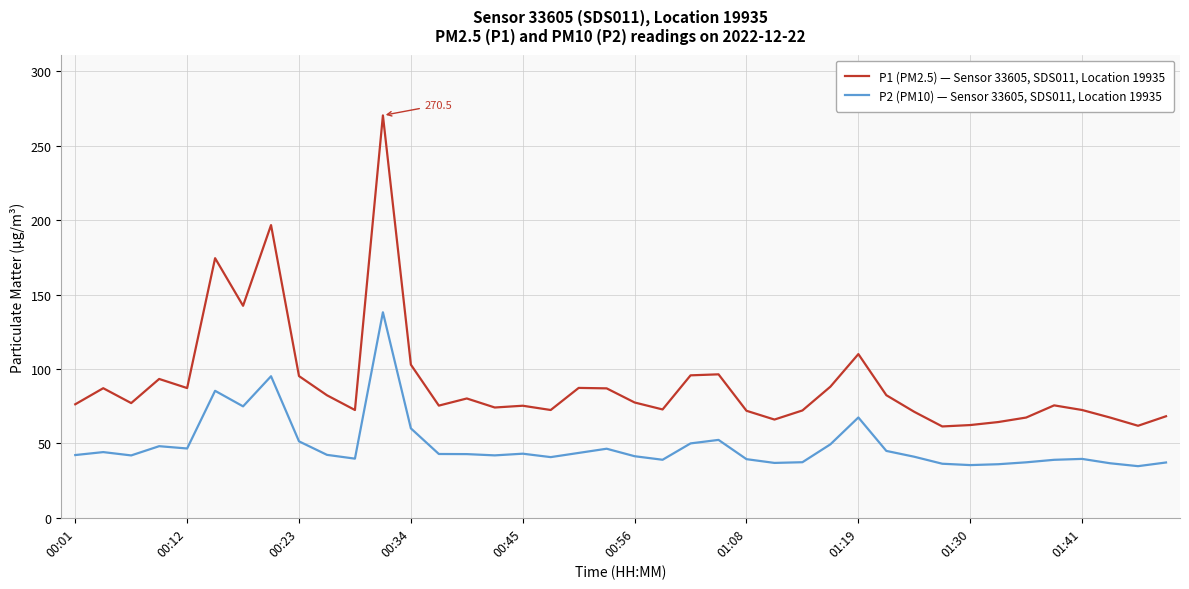

What is the highest value of the P2 (PM10) — Sensor 33605, SDS011, Location 19935 series?

138.2